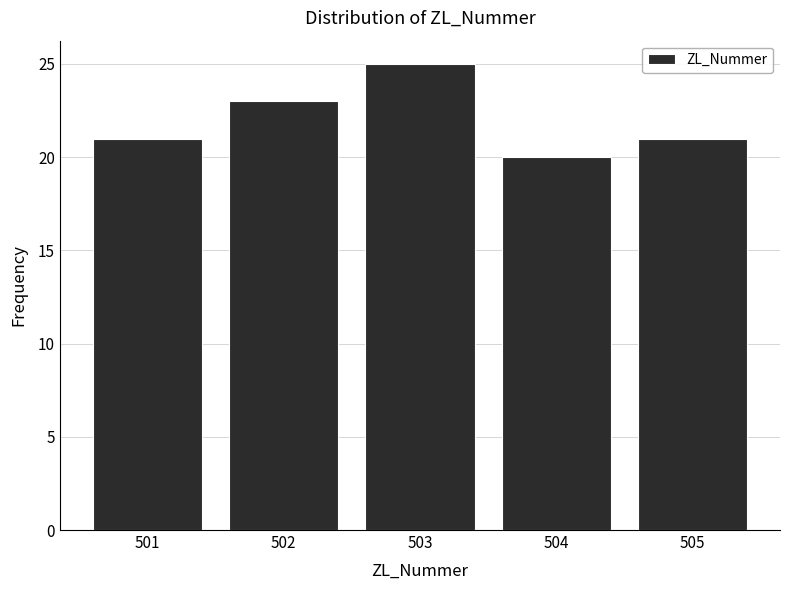

How tall is the bar that spans 502.5 to 503.5 on the x-axis? The values are not printed on the chart, so give them approximately, as read against the axis.

25